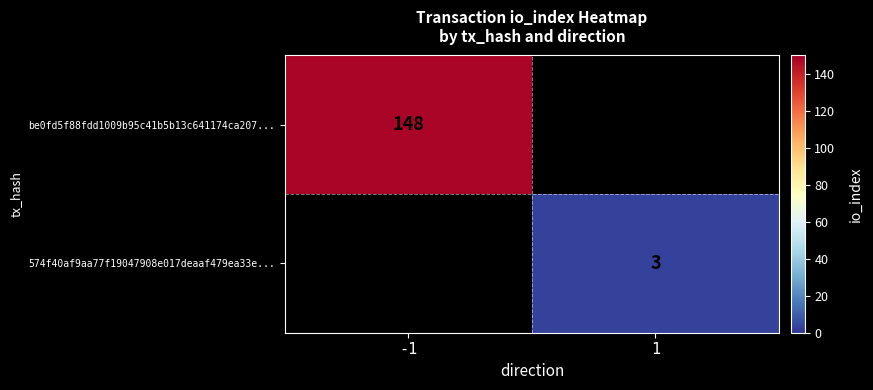

Is it true that 574f40af9aa77f19047908e017deaaf479ea33e... equals 3 at 1?

True